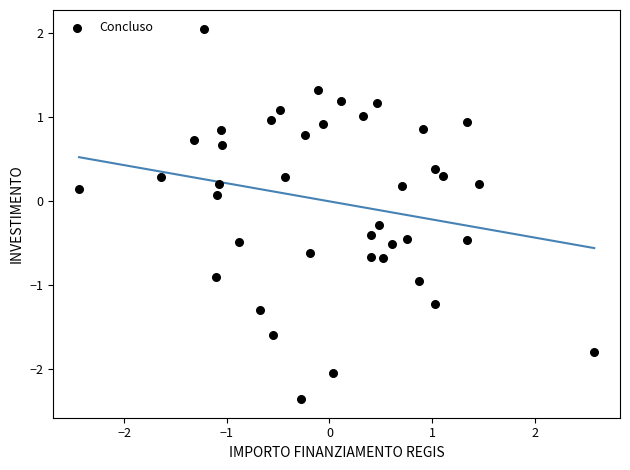

What is the range of X values (max minus min)?

5.0